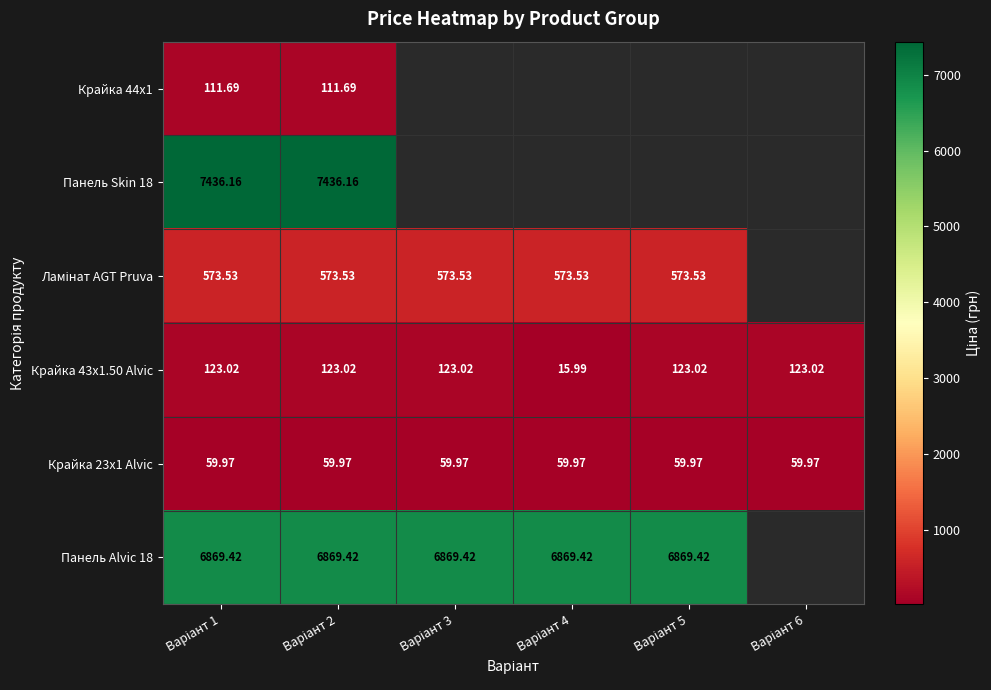

True or false: Крайка 44x1 has a value of 186.4 at Варіант 2.

False